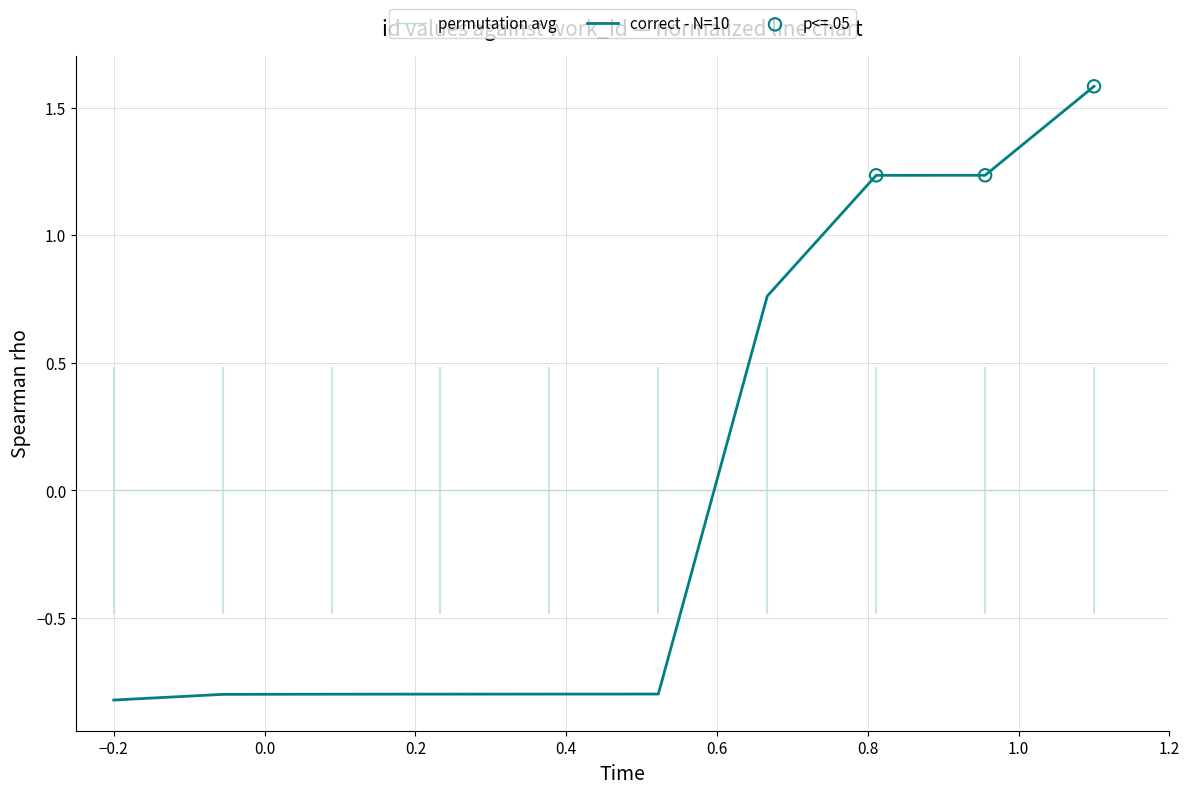

Which series has the widest spread of values?

correct - N=10